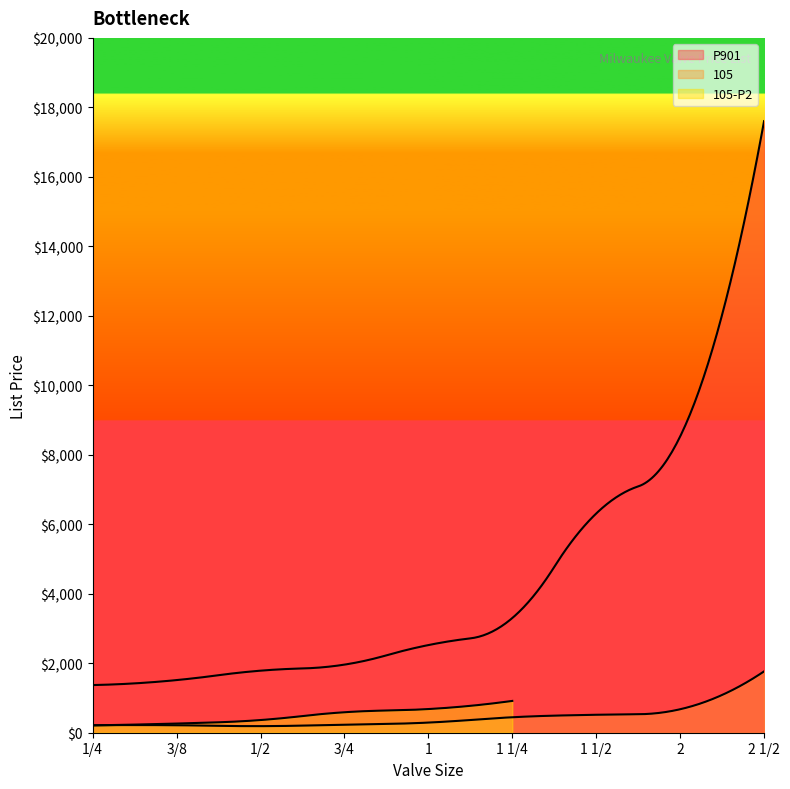

What is the difference between the 105 values at 1 1/2 and 2 1/2?

1248.7